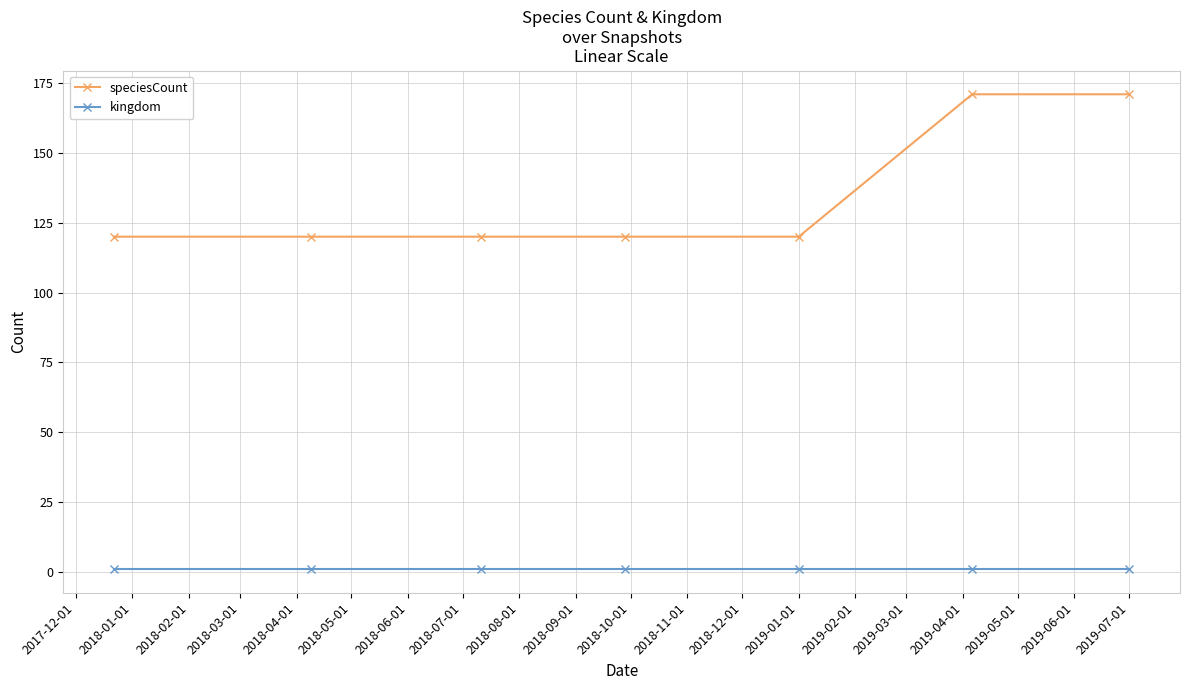

True or false: kingdom and speciesCount intersect in this chart.

False